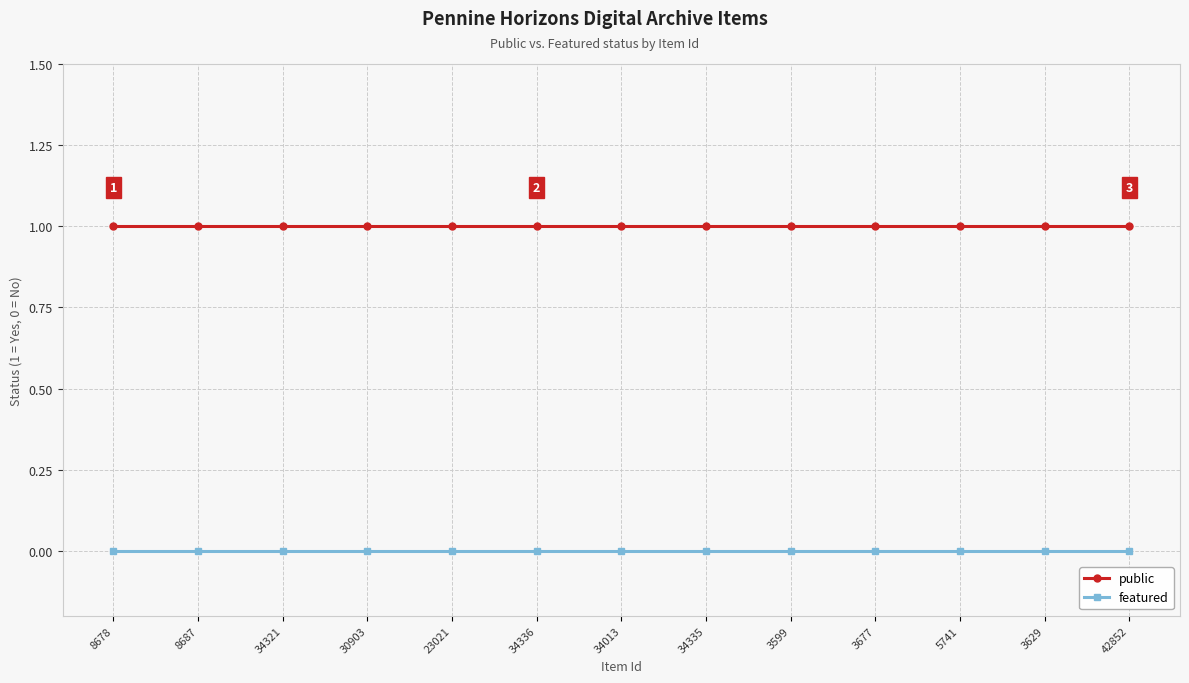

True or false: featured and public cross at least once.

False